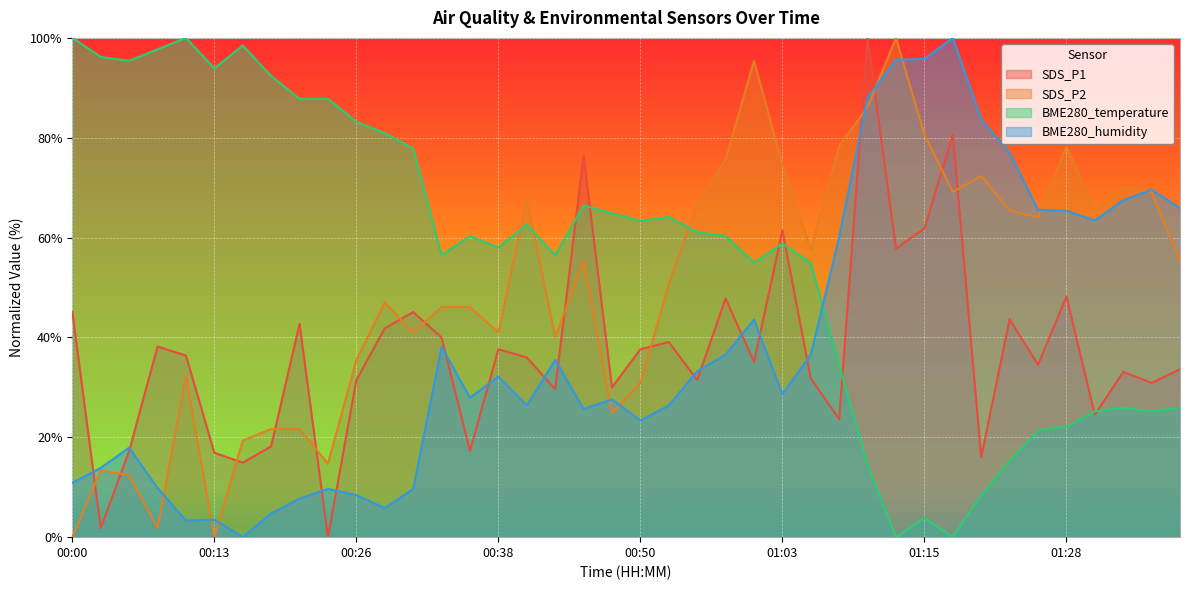

How many data points does each series have?

40